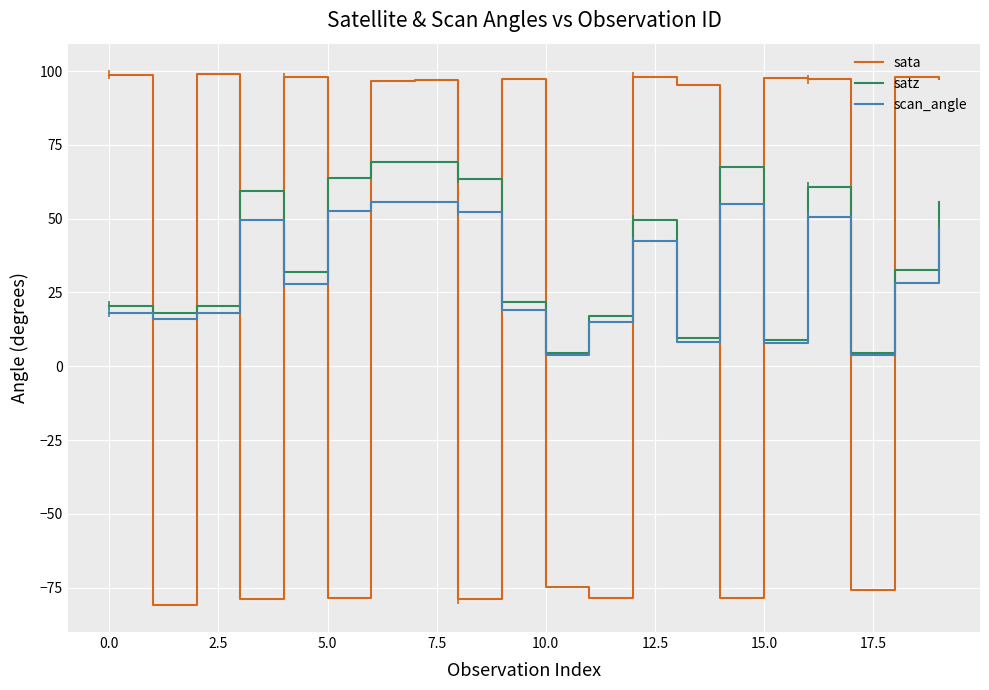

Which series has the largest range (max minus min)?

sata